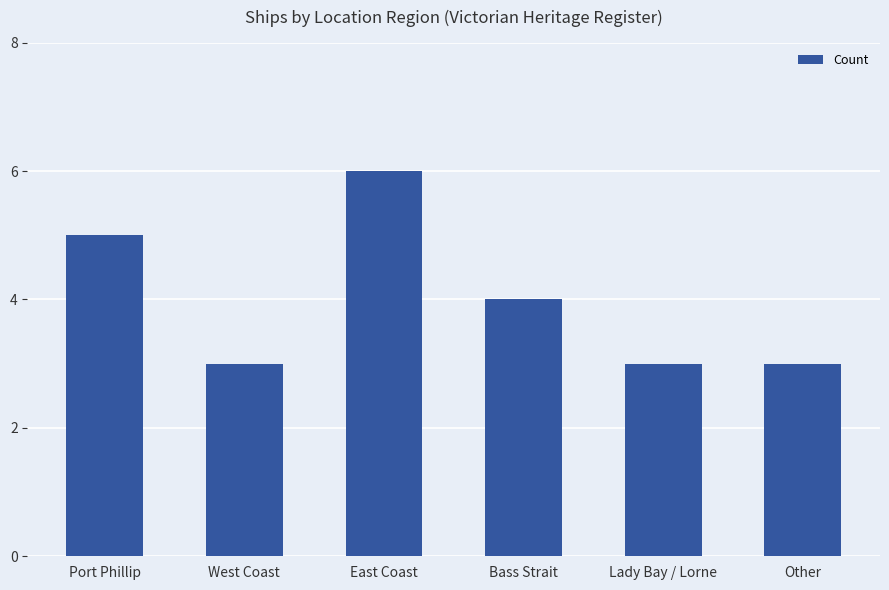

What is the minimum value shown in the chart?

3